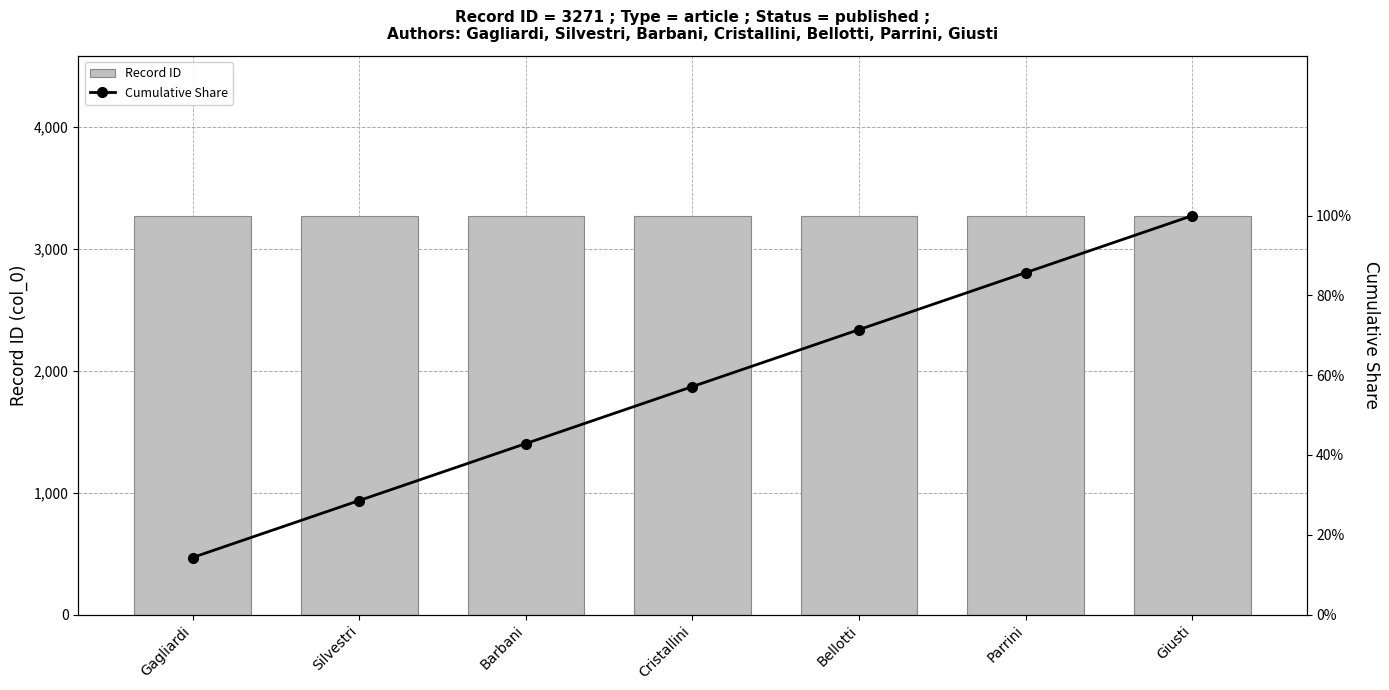

Rank the series at Cristallini from lowest to highest value.

Cumulative Share, Record ID